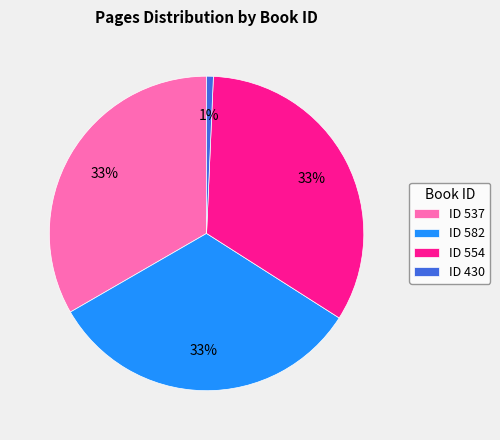

To the nearest percent, what percentage of the pie is ID 537?

33%